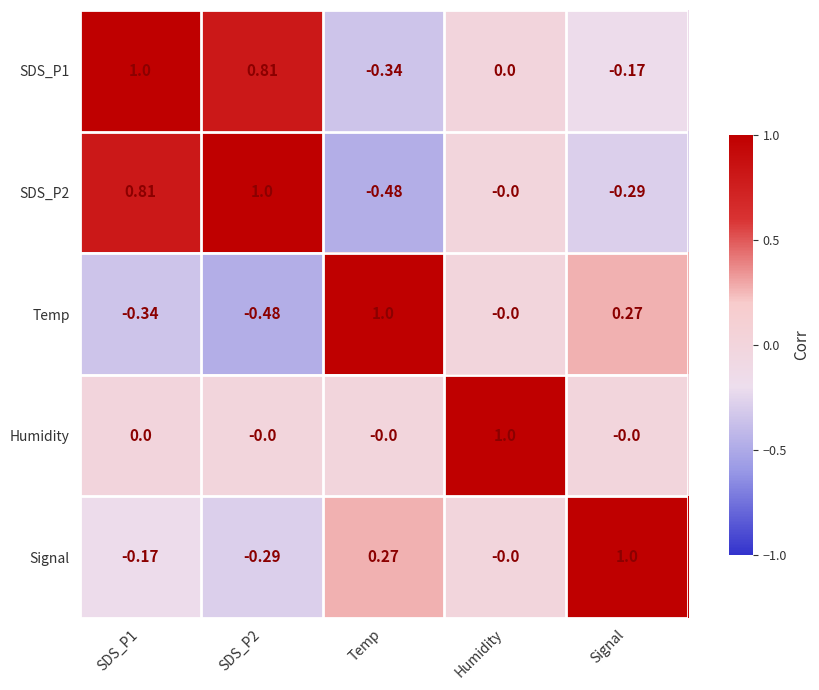

Where does the Temp series first go above 0?

Temp